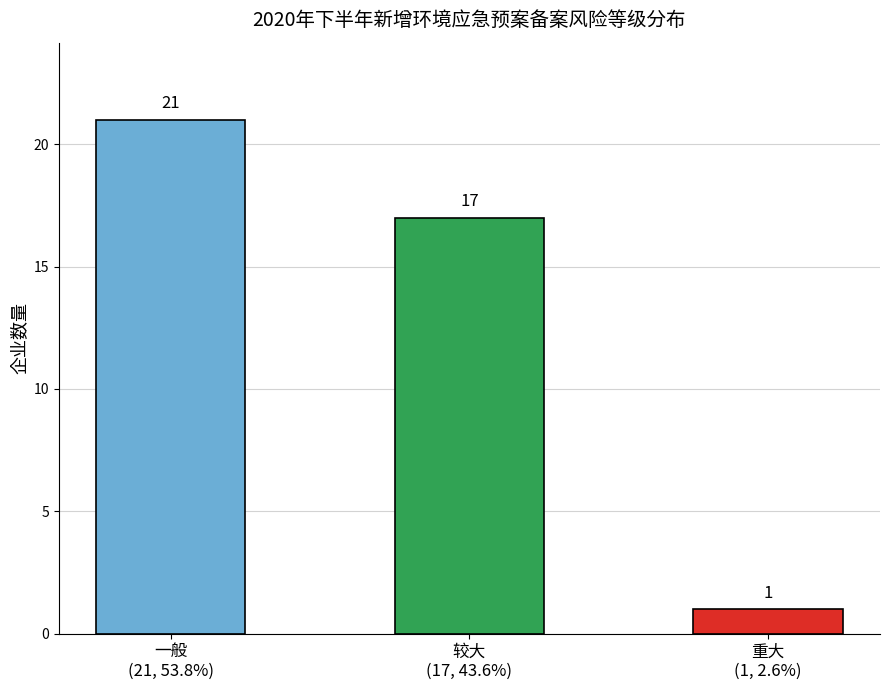

How many values are between 1 and 21?

3